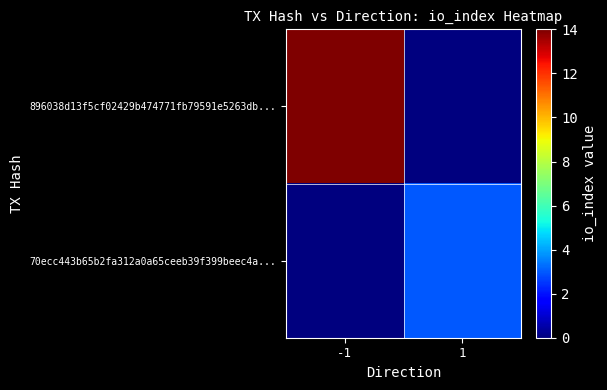

Reading left to right, list all the values displayed in this chart.

896038d13f5cf02429b474771fb79591e5263db...: -1=14	1=0
70ecc443b65b2fa312a0a65ceeb39f399beec4a...: -1=0	1=3